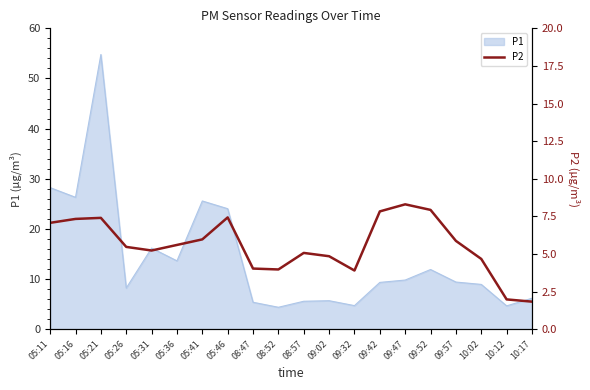

At which category does the chart reach its peak across all series?

09:47